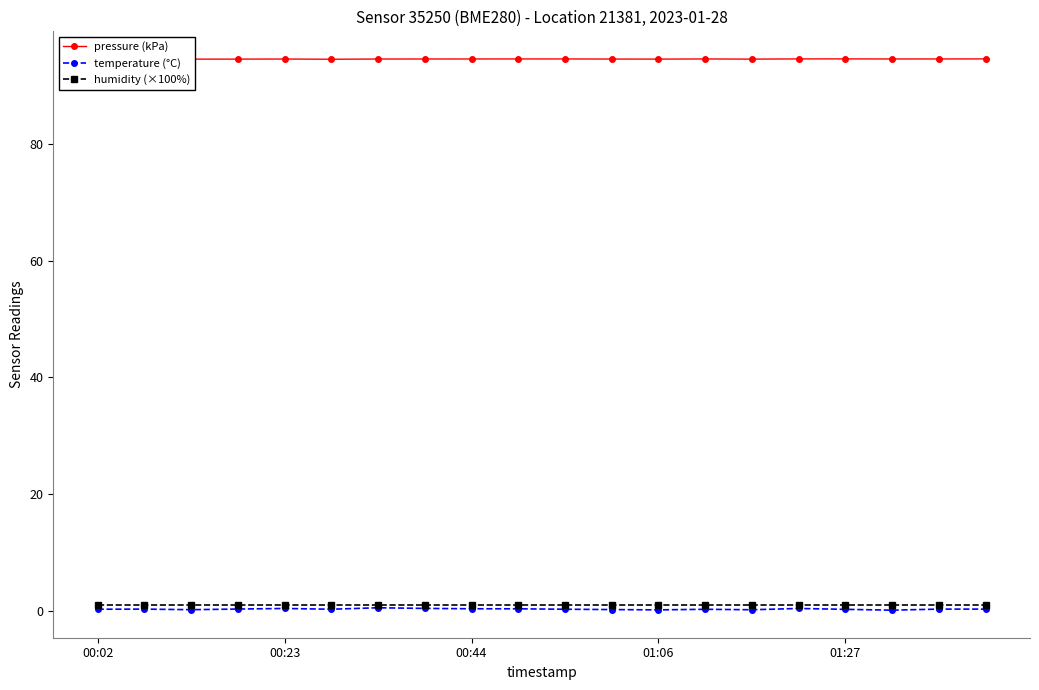

Where is the first local maximum for pressure (kPa)?

00:23